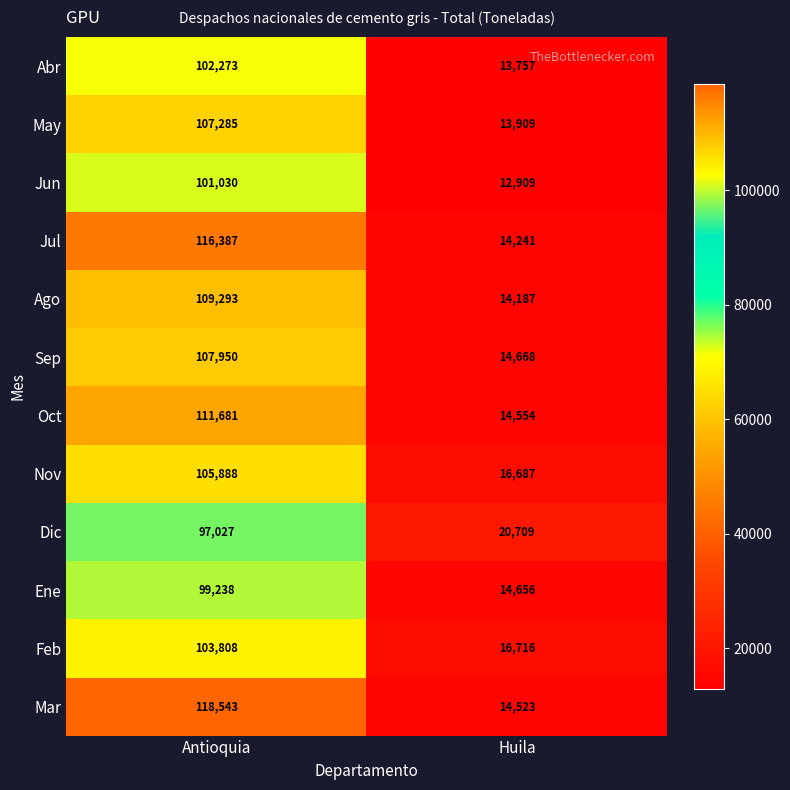

Which series has the widest spread of values?

Mar